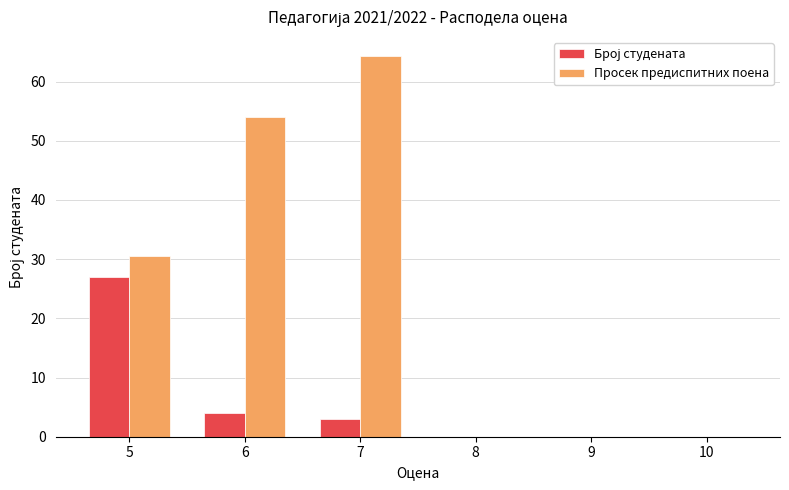

Which series changed the most between 6 and 7?

Просек предиспитних поена